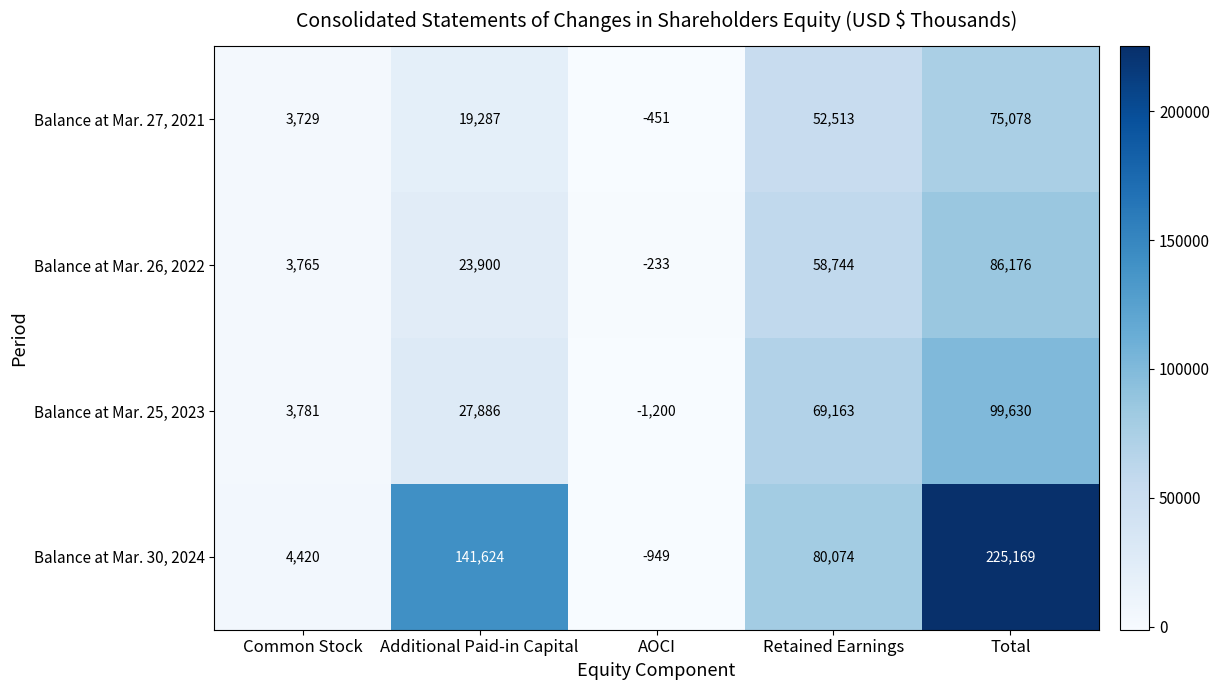

Is it true that Balance at Mar. 26, 2022 equals 58744 at Retained Earnings?

True